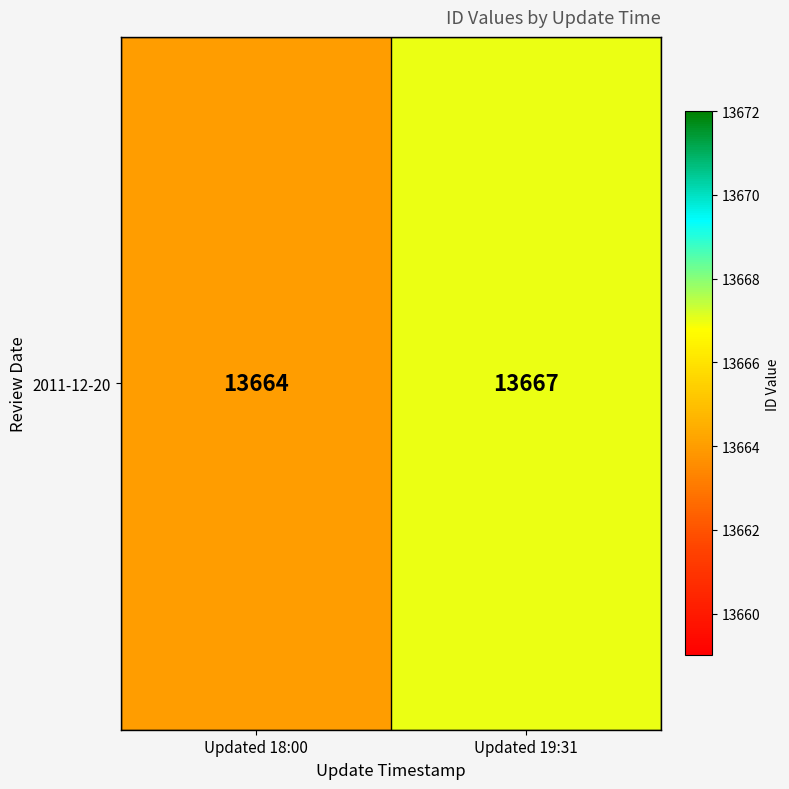

Reading left to right, transcribe all the data shown in this chart.

Updated 18:00=13664	Updated 19:31=13667